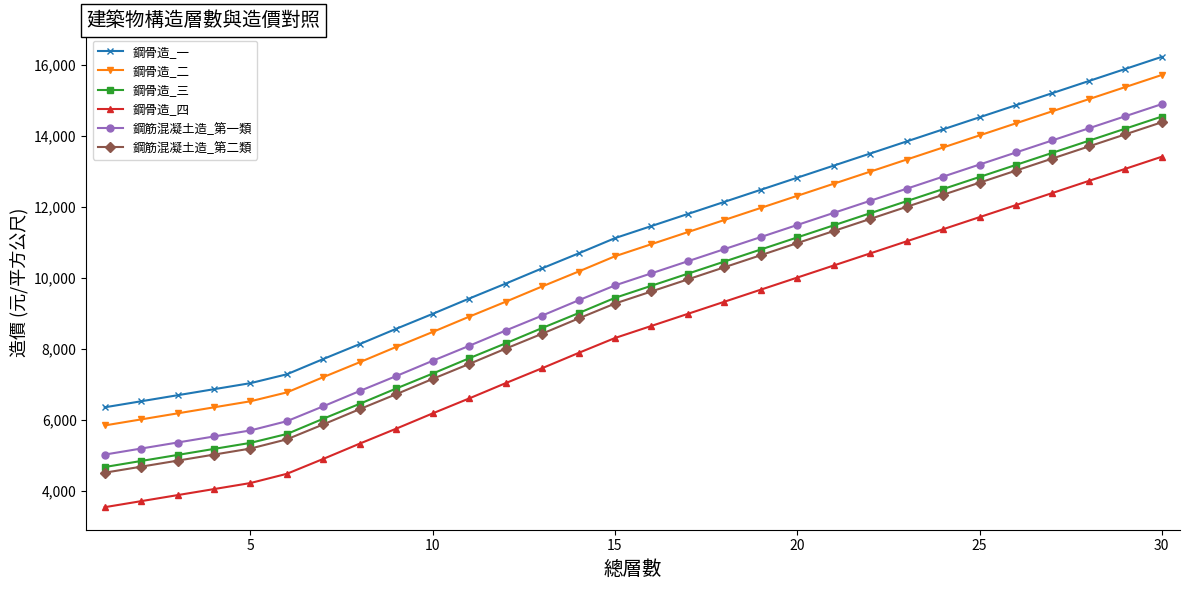

What is the value of the 鋼骨造_三 point at the 18th from the left?

10460